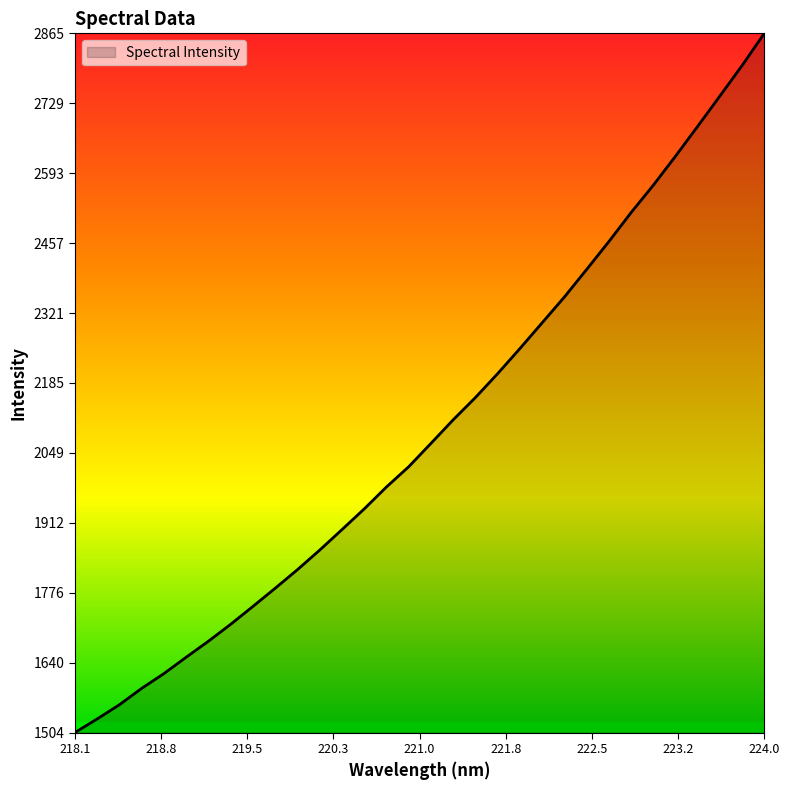

What is the difference between the maximum and minimum values?

1361.4